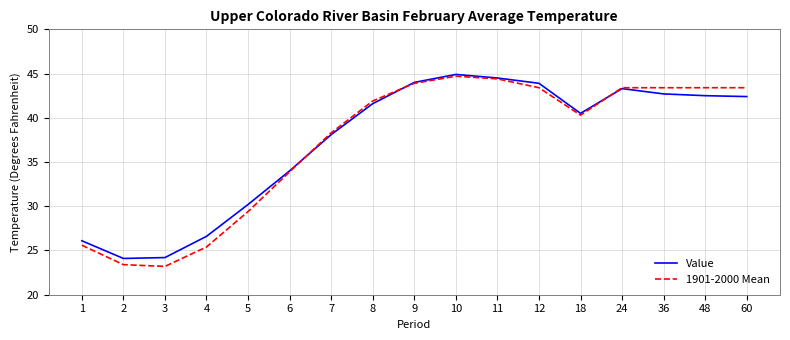

Is the value of 1901-2000 Mean at 10 greater than the value of Value at 36?

Yes